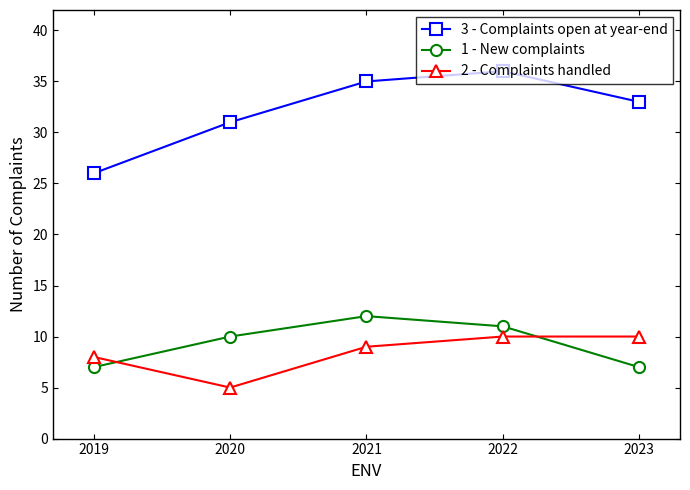

Is the value of 2 - Complaints handled at 2021 greater than the value of 3 - Complaints open at year-end at 2021?

No